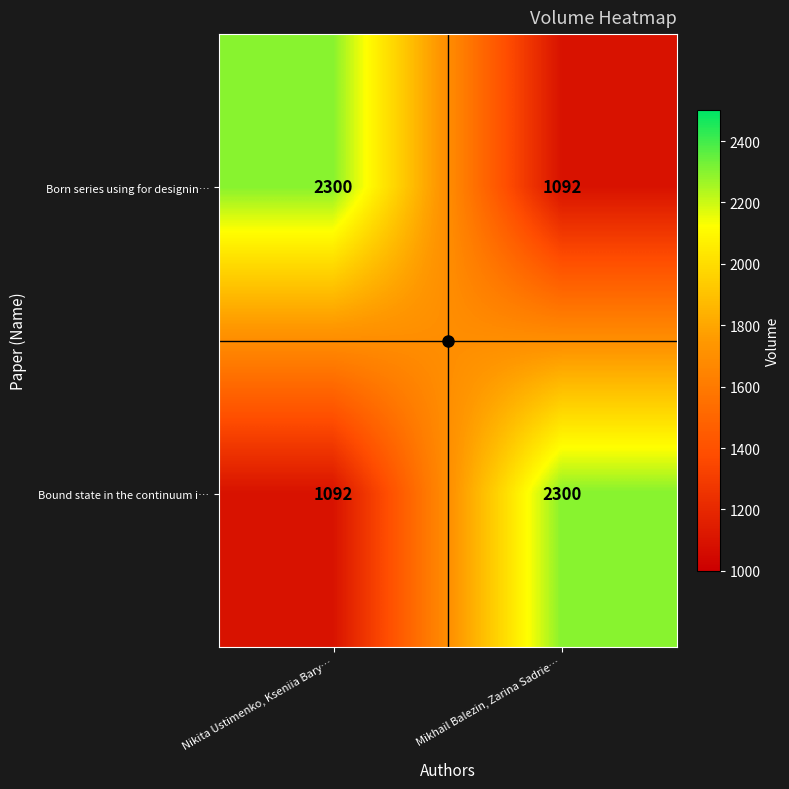

True or false: Born series using for designin… has a value of 1092 at Mikhail Balezin, Zarina Sadrie….

True